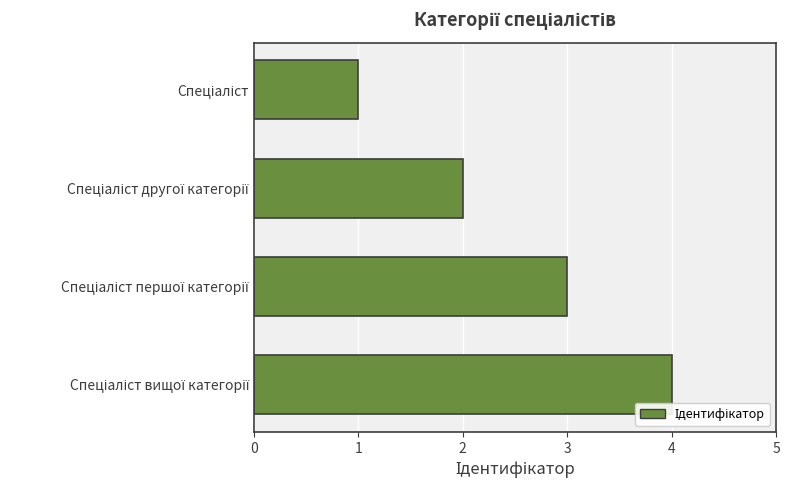

What is the sum of all values?

10